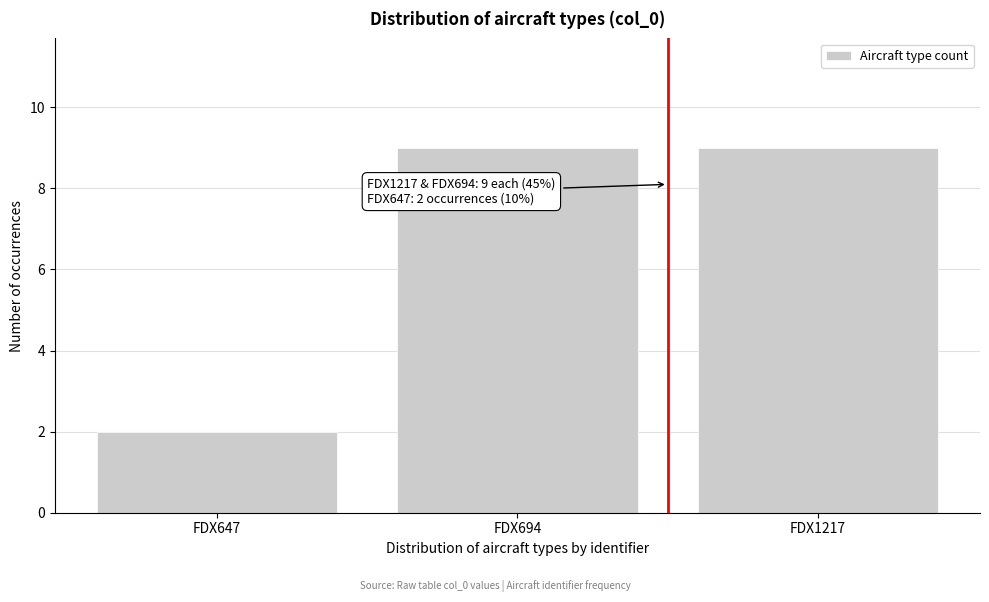

Reading left to right, what are all the values shown in this chart?

FDX647=2	FDX694=9	FDX1217=9